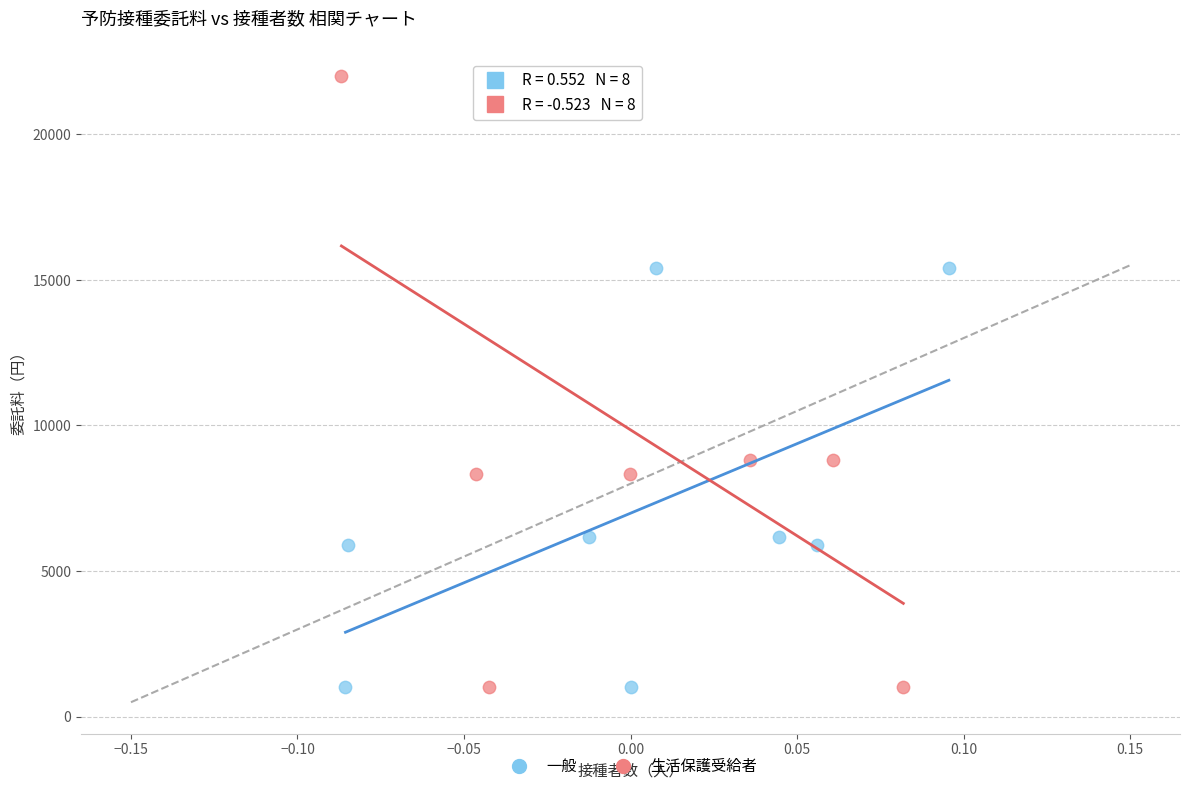

Which series has the largest Y range (max minus min)?

生活保護受給者